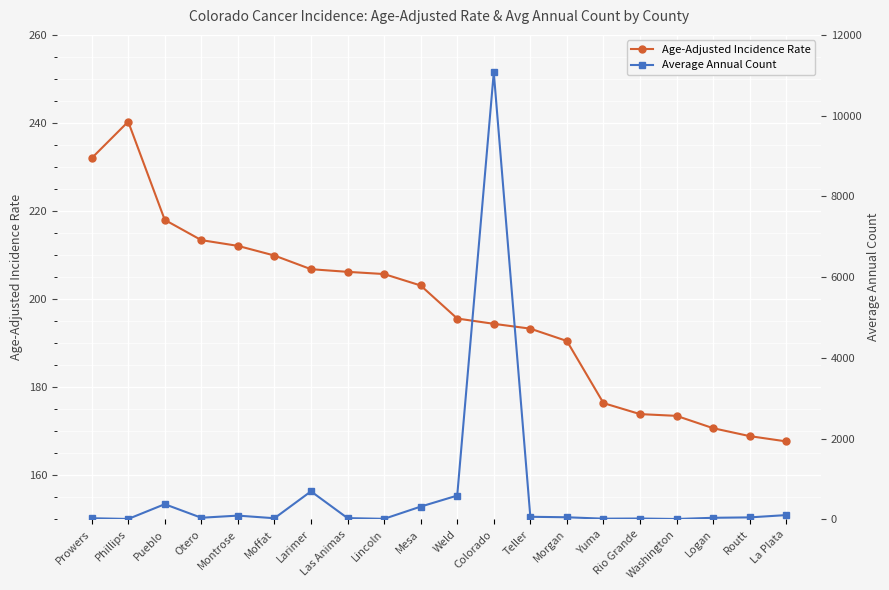

How many interior local peaks does the Age-Adjusted Incidence Rate series have?

1